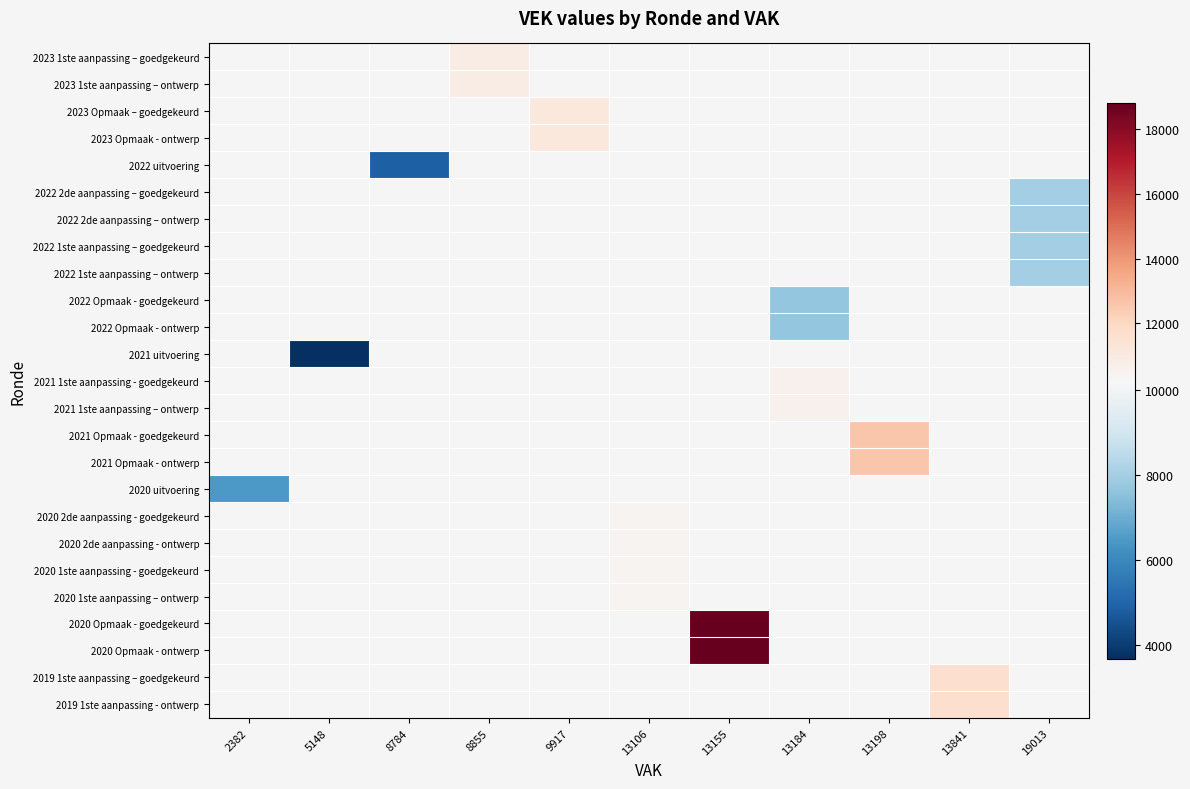

Is the value of 2022 1ste aanpassing – ontwerp at 8784 greater than the value of 2022 uitvoering at 13106?

No